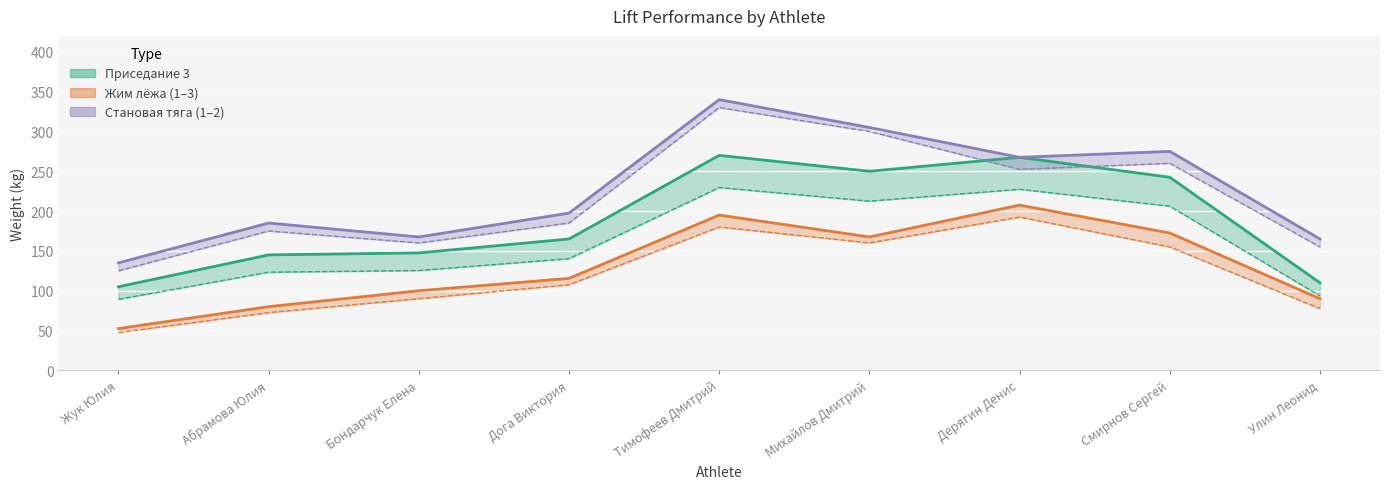

In Жим лёжа 3, how many points are higher than both neighbors (excluding endpoints)?

2